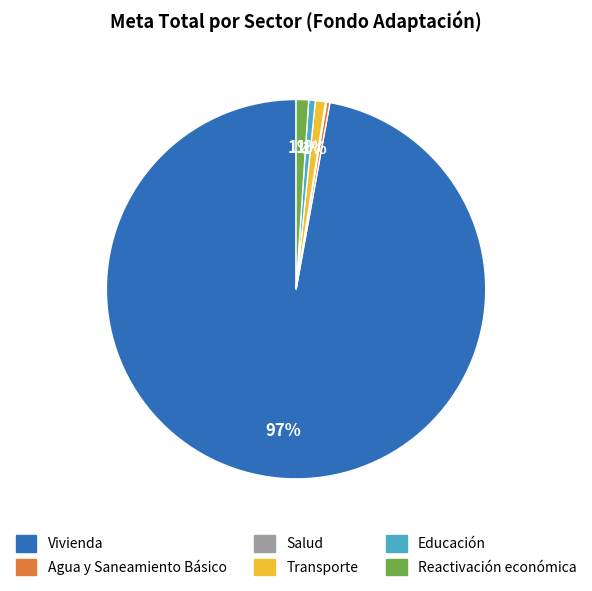

Does any single category account for the majority?

Yes